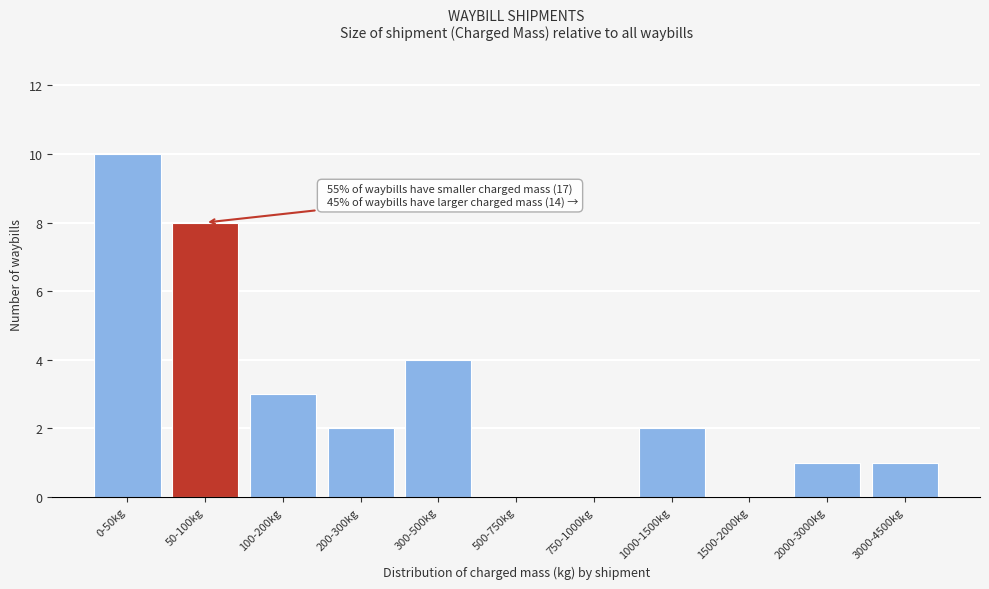

Reading right to left, what are all the values shown in this chart?

3000-4500kg=1	2000-3000kg=1	1500-2000kg=0	1000-1500kg=2	750-1000kg=0	500-750kg=0	300-500kg=4	200-300kg=2	100-200kg=3	50-100kg=8	0-50kg=10